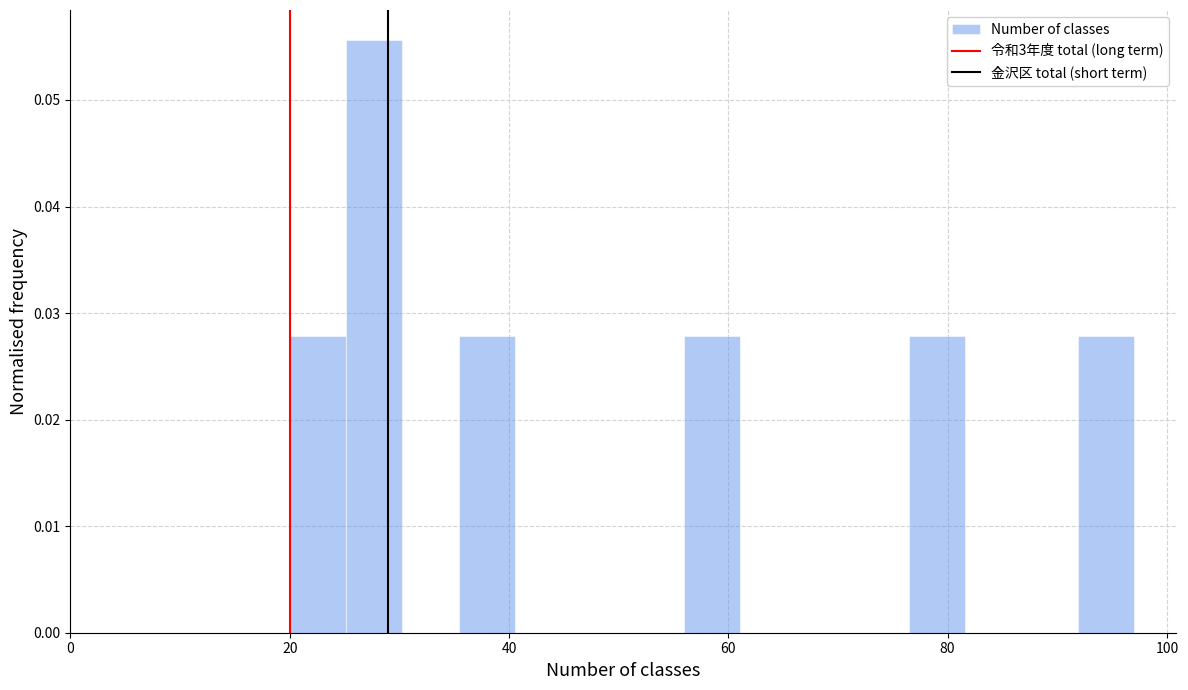

Around what value on the x-axis is the tallest bar? Give the approximate position of its centre, as read against the axis.

28